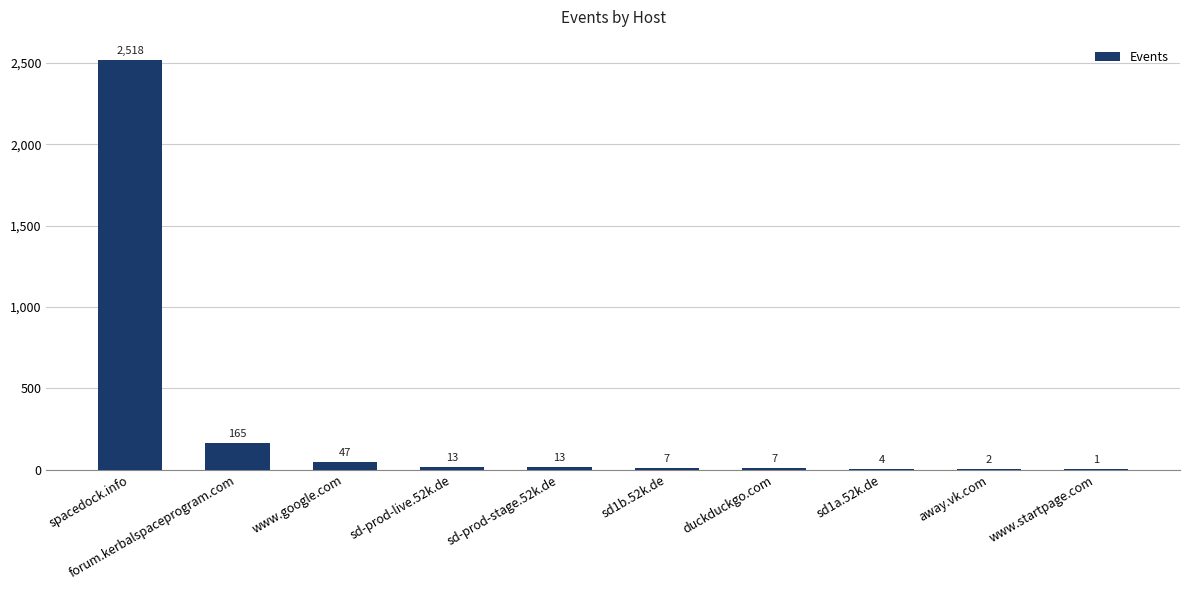

What is the difference between the values at forum.kerbalspaceprogram.com and www.google.com?

118